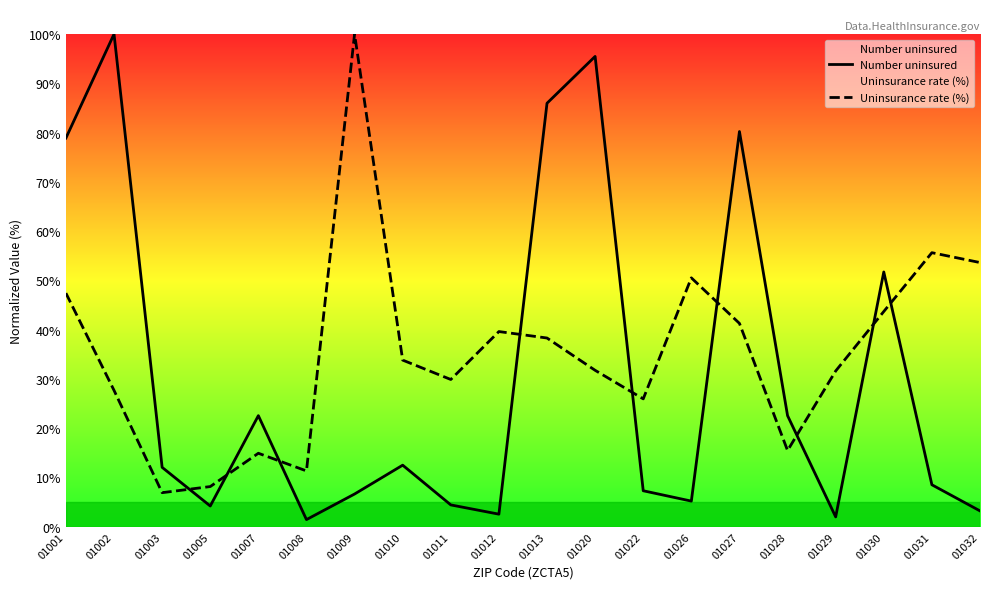

What is the value of the Uninsurance rate (%) point at the 18th from the left?

43.7